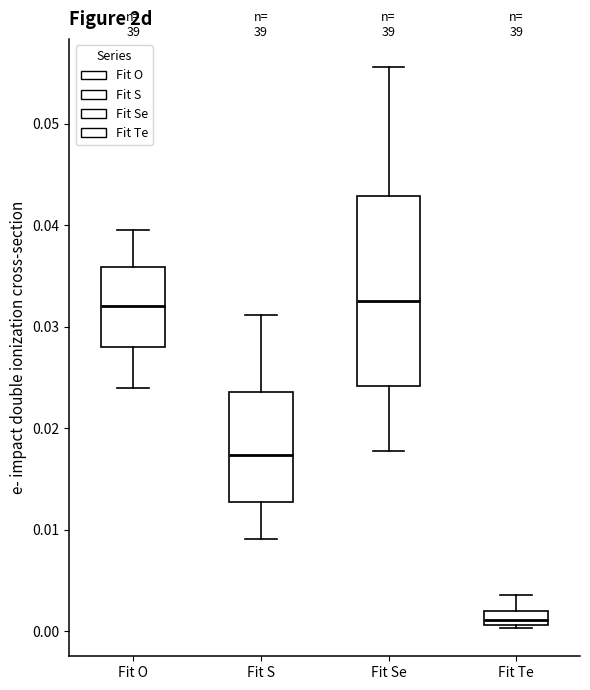

Which box is the tallest, from its lower edge to its upper edge?

Fit Se